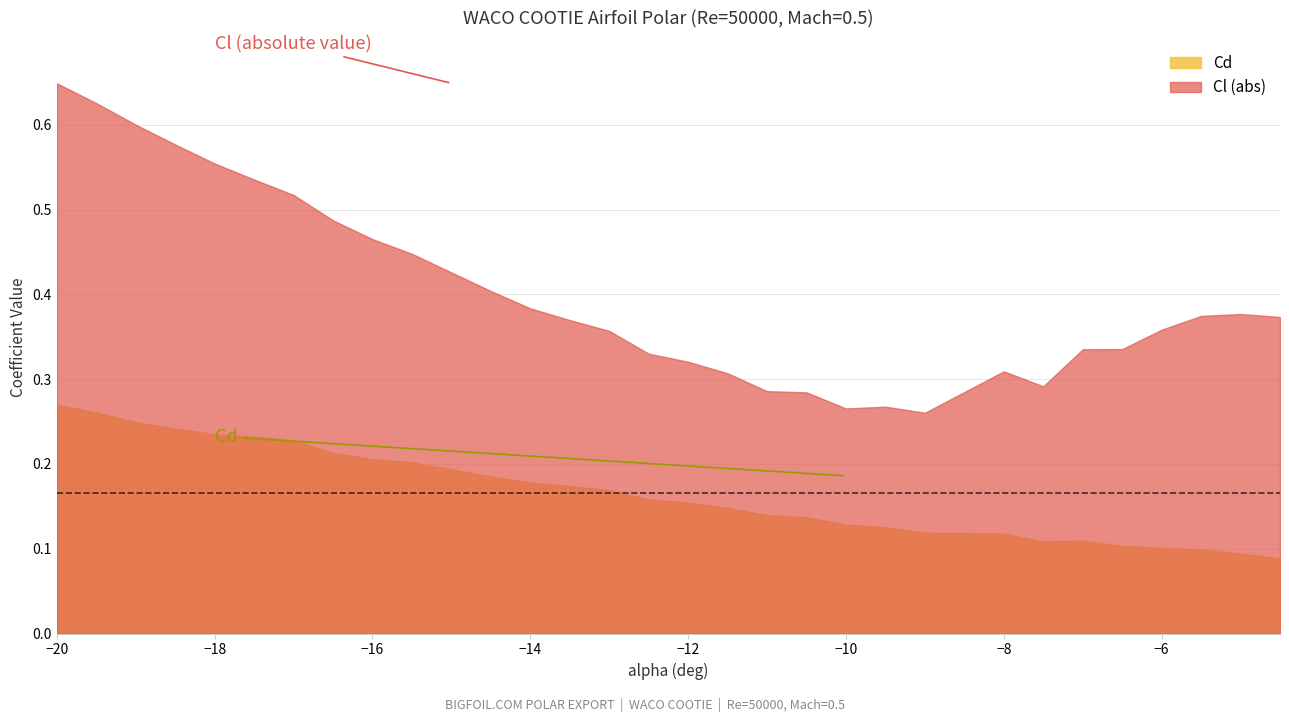

Which series has the widest spread of values?

Cl (abs)